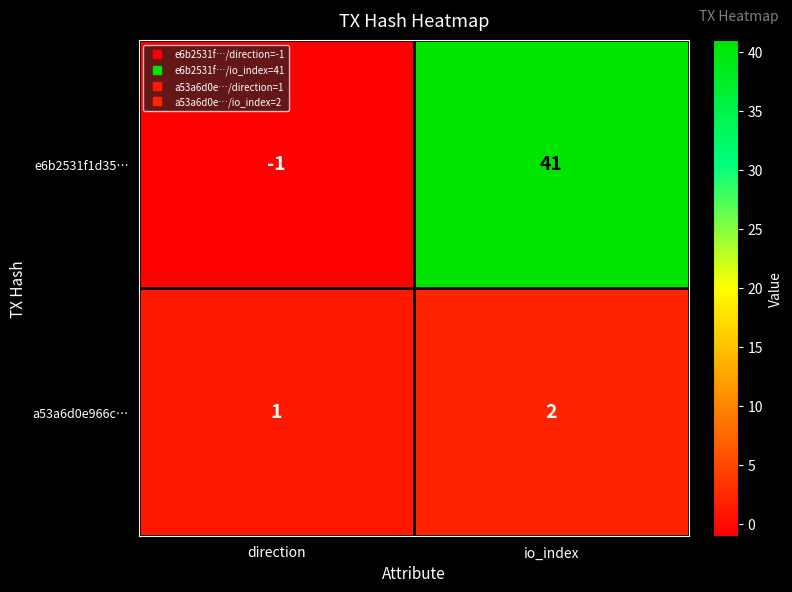

What is the sum of the e6b2531f1d35… values at direction and io_index?

40